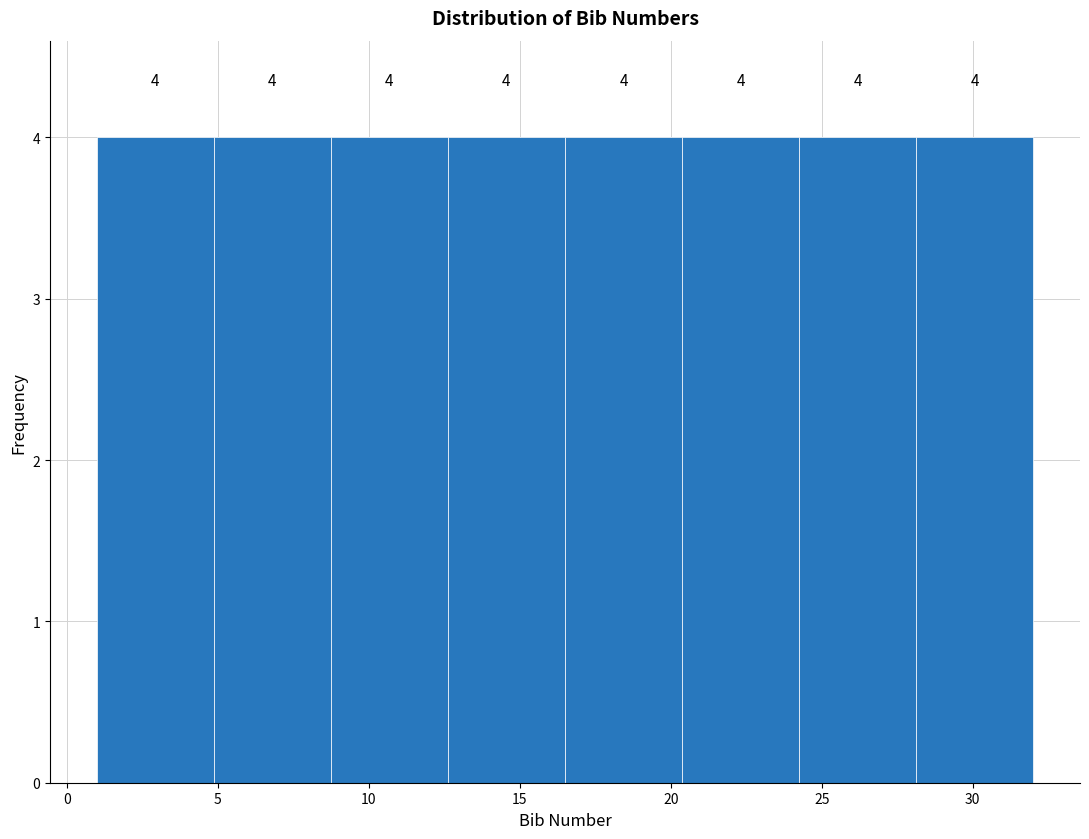

Reading left to right, transcribe this chart: for each bar, give the range it covers on the x-axis and its height. The bar edges are not printed on the chart, so give them approximately, as read against the axis.

1.0 to 5.0: 4
5.0 to 9.0: 4
9.0 to 12.5: 4
12.5 to 16.5: 4
16.5 to 20.5: 4
20.5 to 24.5: 4
24.5 to 28.0: 4
28.0 to 32.0: 4